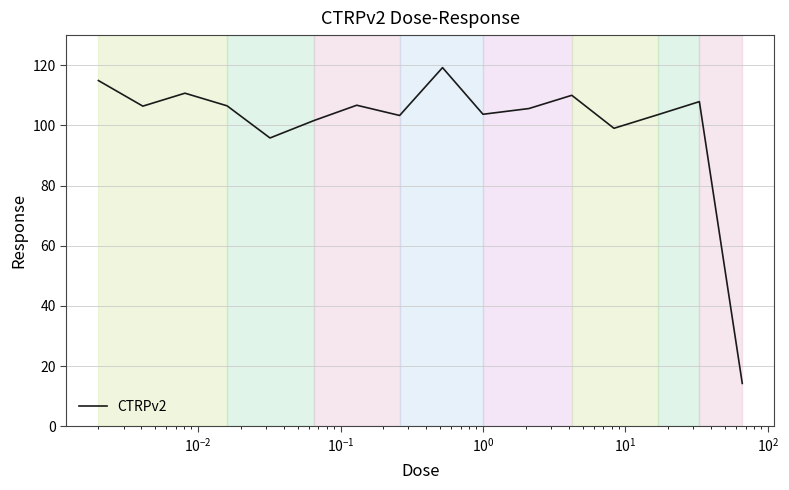

What is the minimum value shown in the chart?

14.3